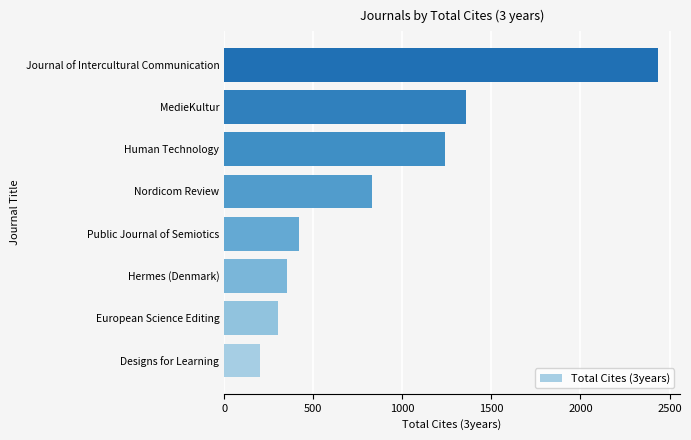

What is the approximate value at Hermes (Denmark)?

350